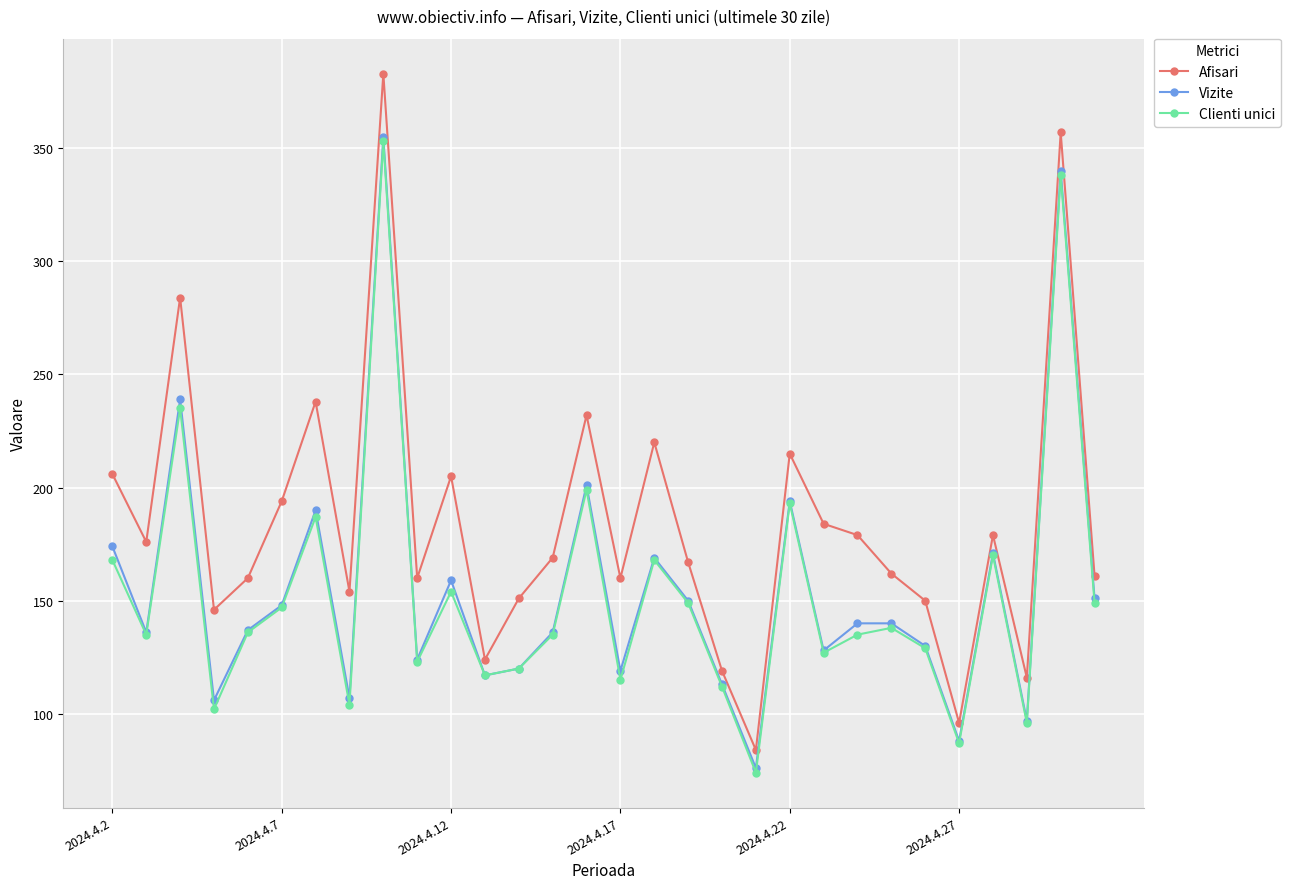

At how many categories does at least one series exceed 142?

25